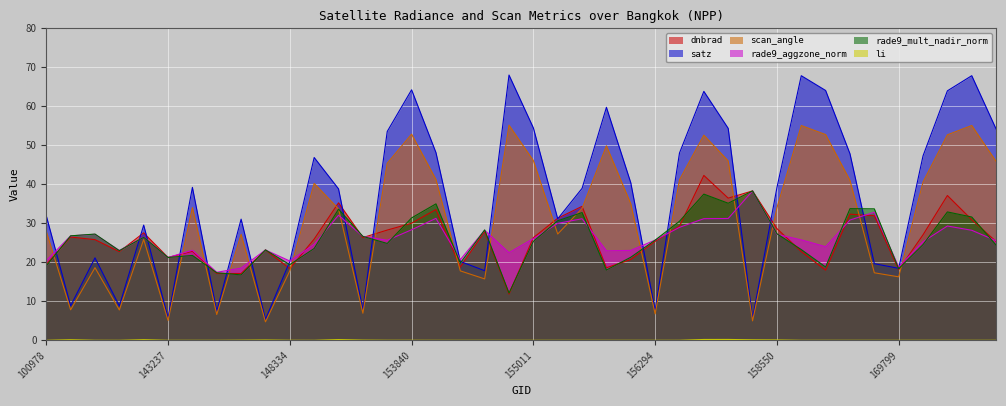

Where is the first local maximum for rade9_mult_nadir_norm?

102352